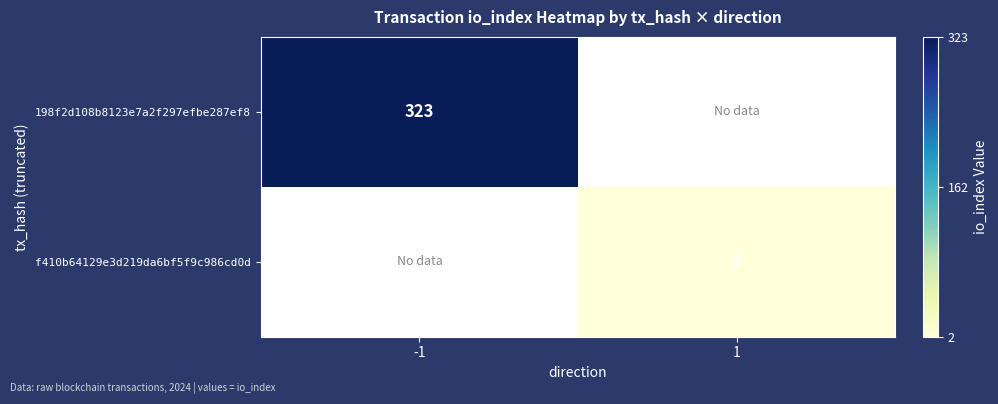

At how many categories does at least one series exceed 57?

1